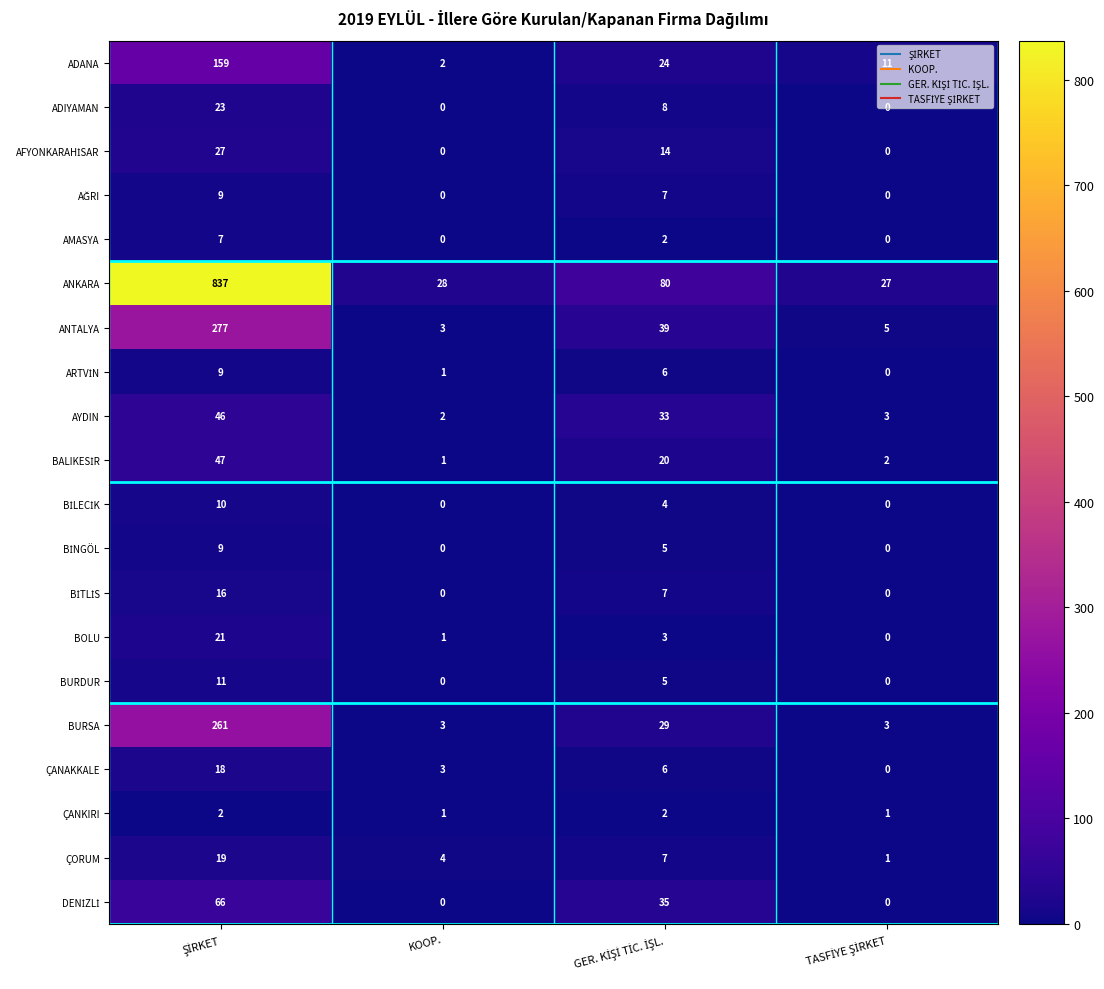

What is the difference between the highest and lowest values at KOOP.?

28